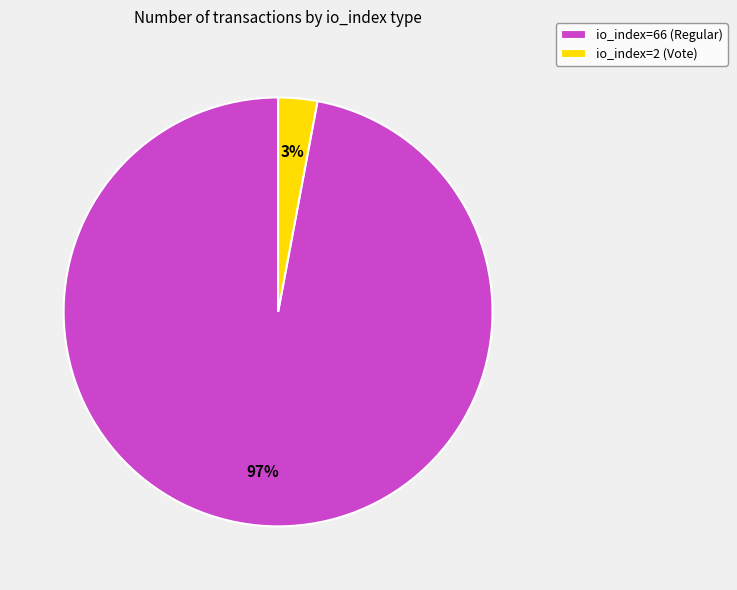

Which slice is the largest?

io_index=66 (Regular)